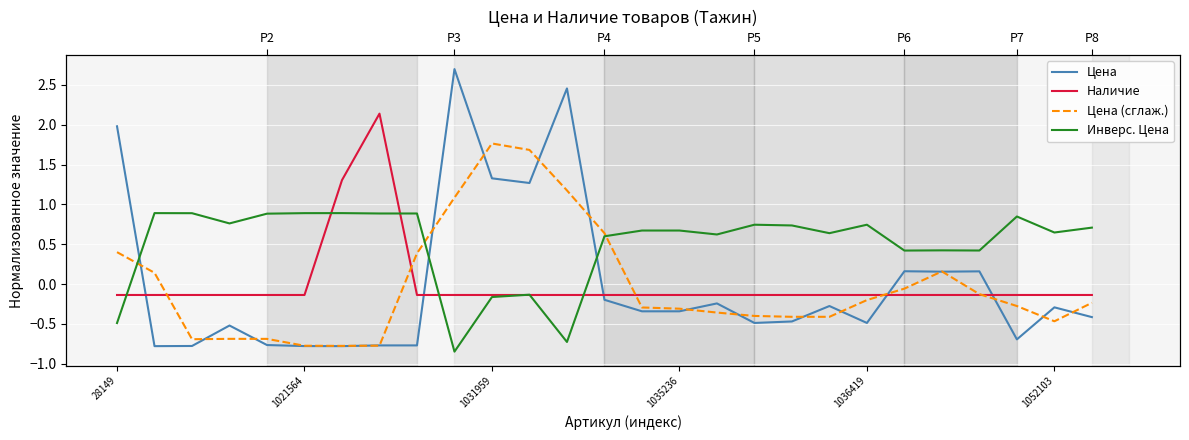

True or false: Инверс. Цена and Цена cross at least once.

True